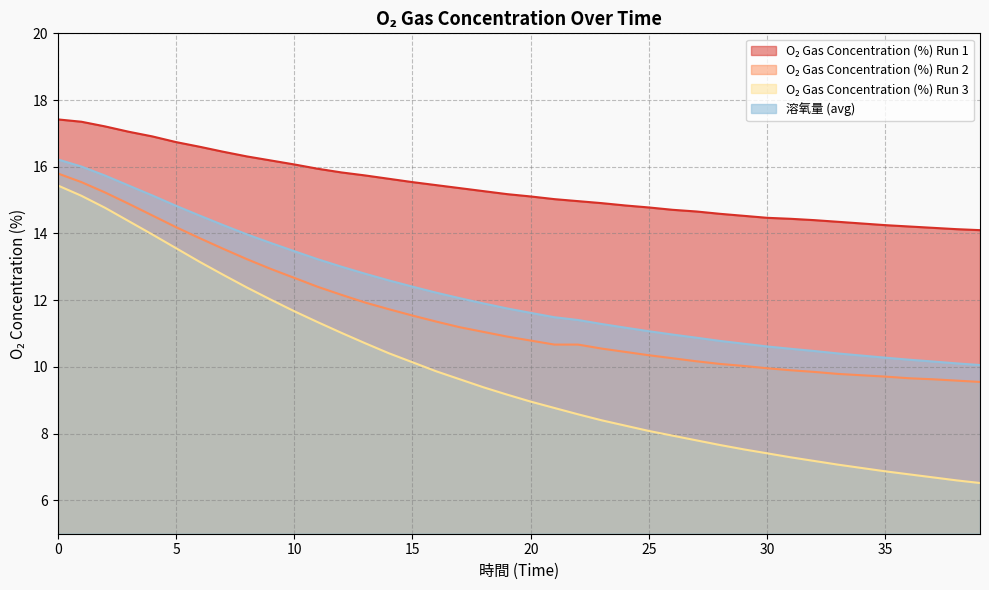

Between 17 and 25, which series saw the biggest shift?

O₂ Gas Concentration (%) Run 3